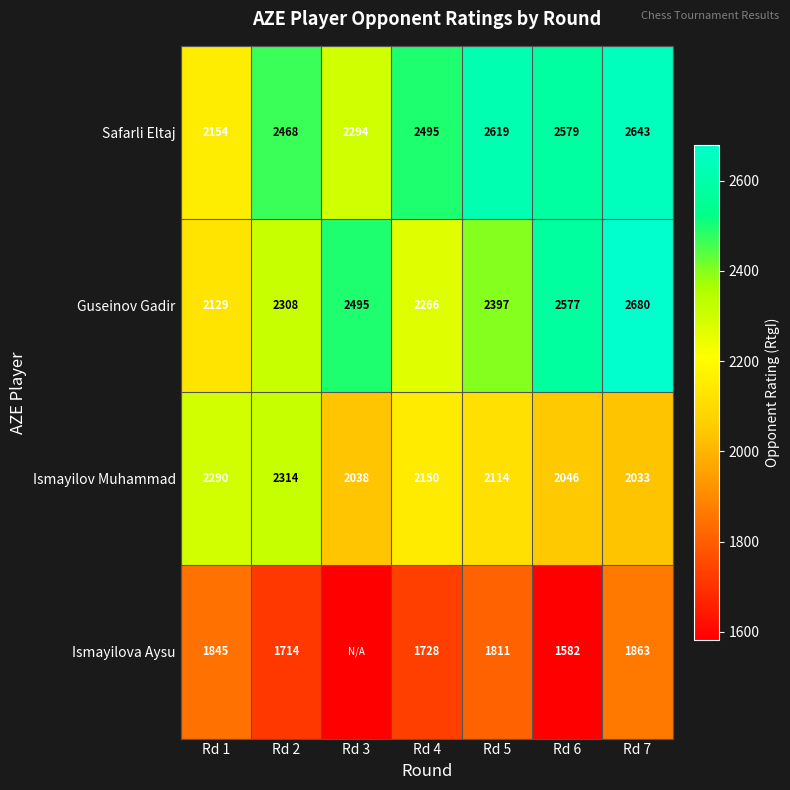

How many series are shown in this chart?

4